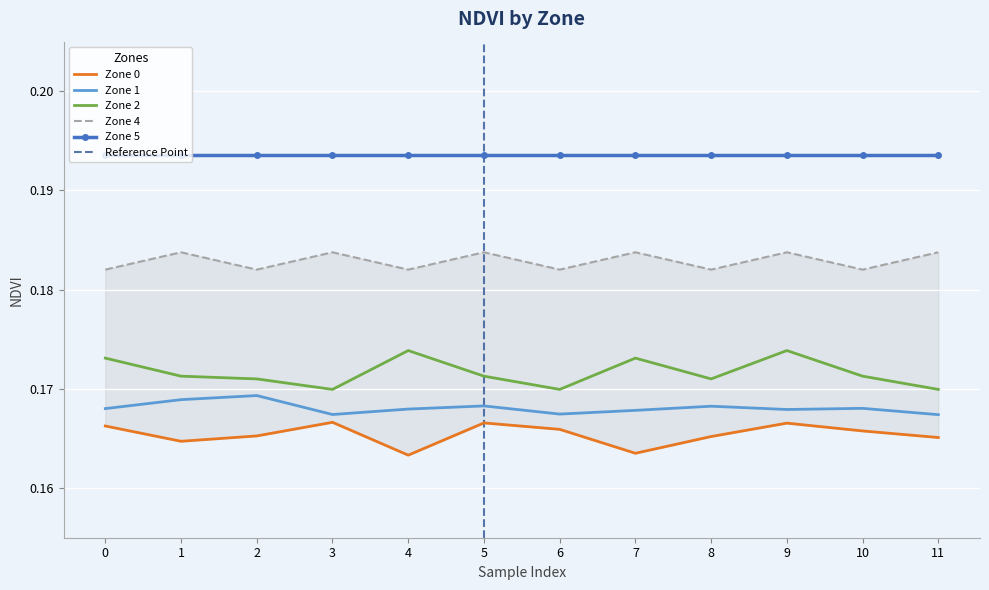

True or false: Zone 5 and Zone 1 intersect in this chart.

False